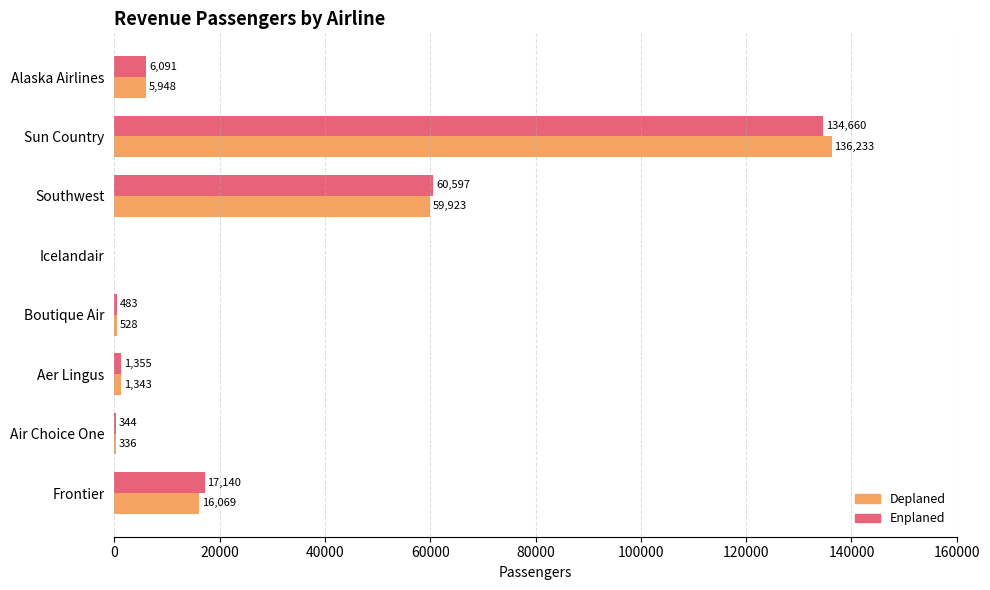

Between Frontier and Sun Country, which series saw the biggest shift?

Deplaned